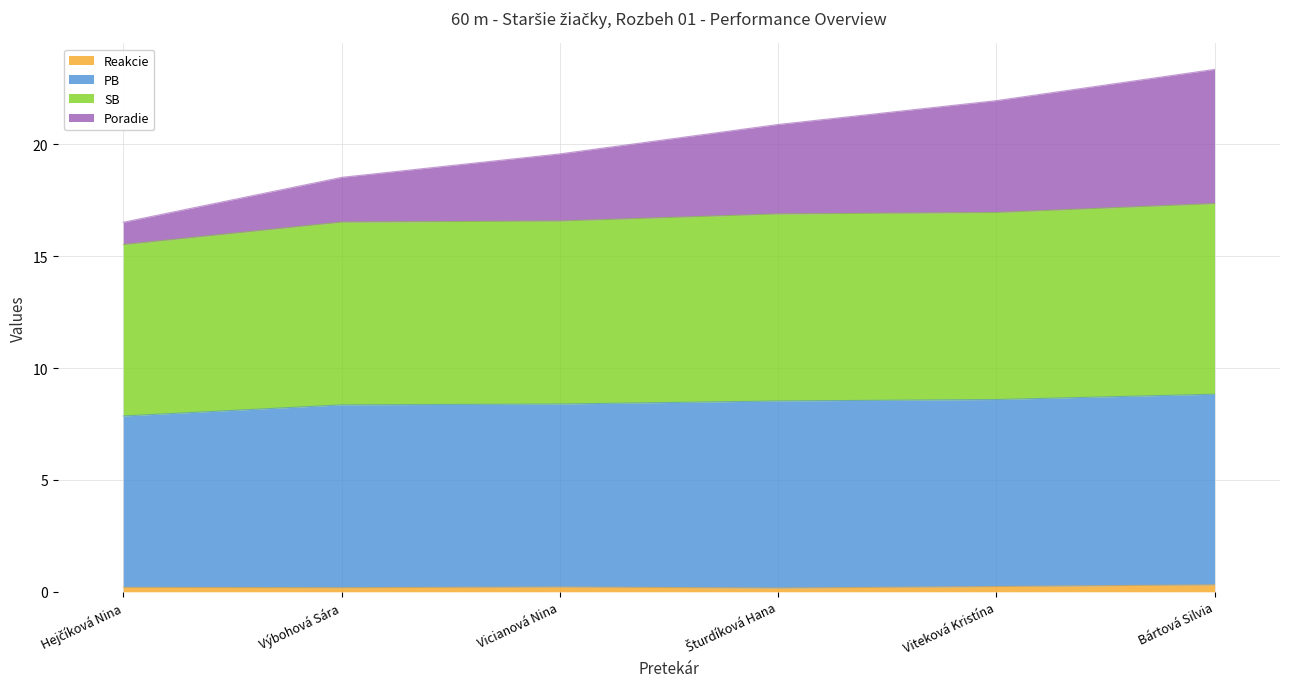

At which category is the sum across all series the highest?

Bártová Silvia